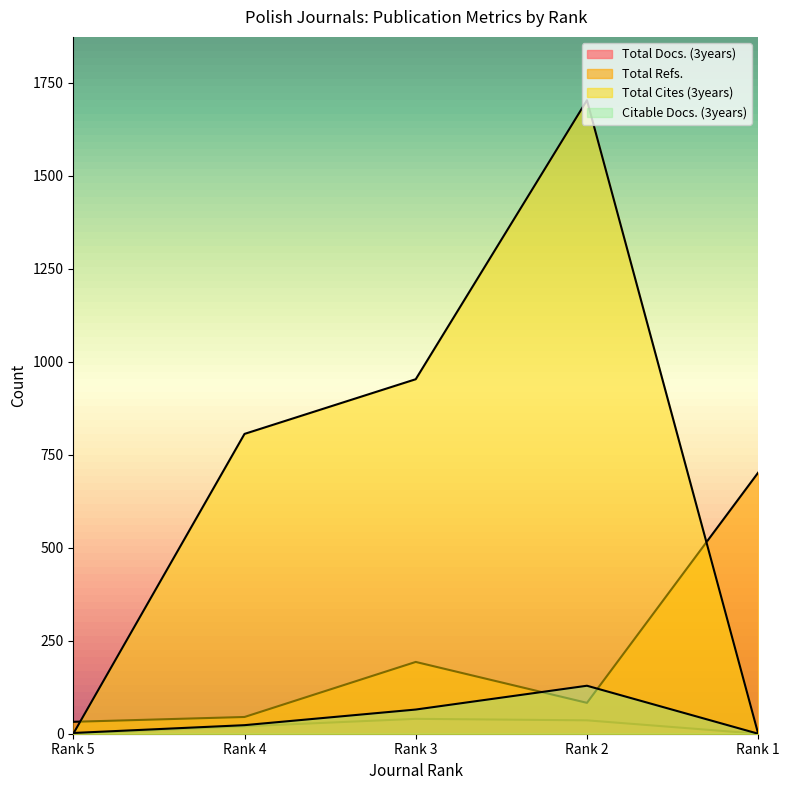

Which label corresponds to the smallest value in the chart?

Rank 5